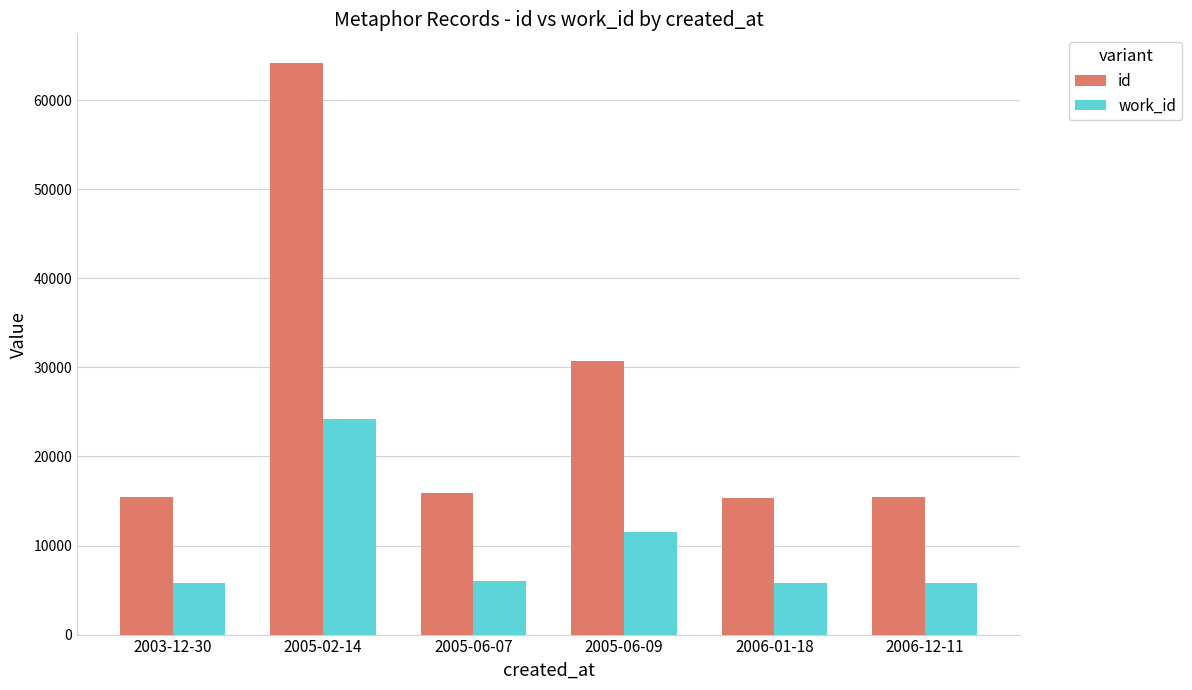

Which series has the largest range (max minus min)?

id